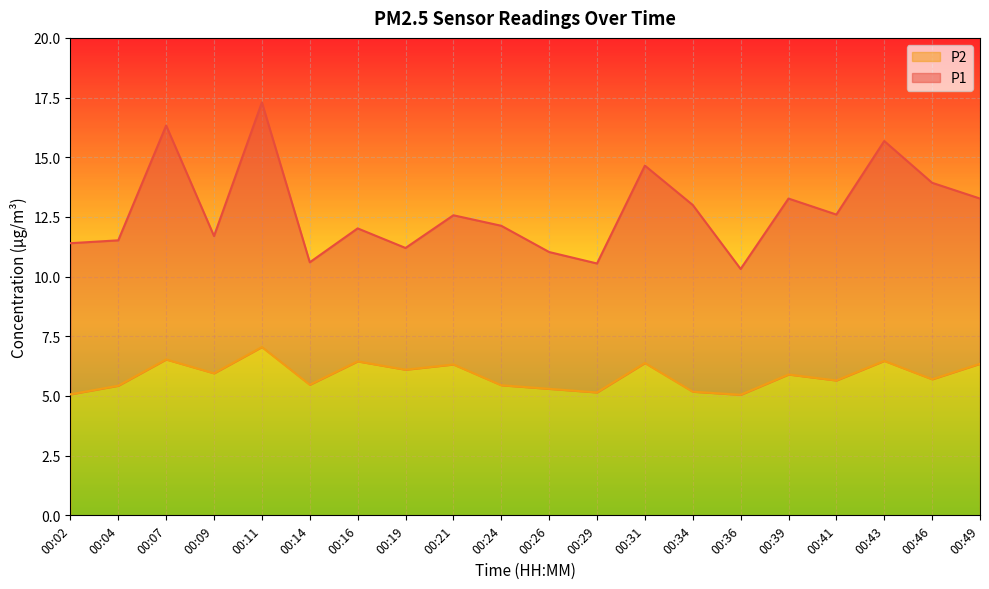

At how many categories does at least one series exceed 14?

4